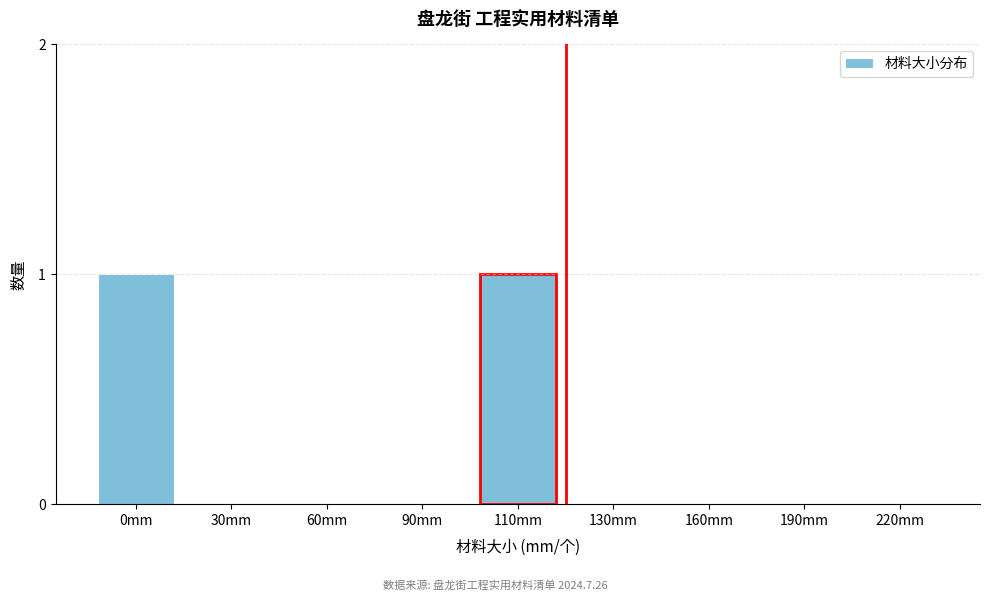

Reading left to right, extract all data points from this chart.

0mm=1	30mm=0	60mm=0	90mm=0	110mm=1	130mm=0	160mm=0	190mm=0	220mm=0